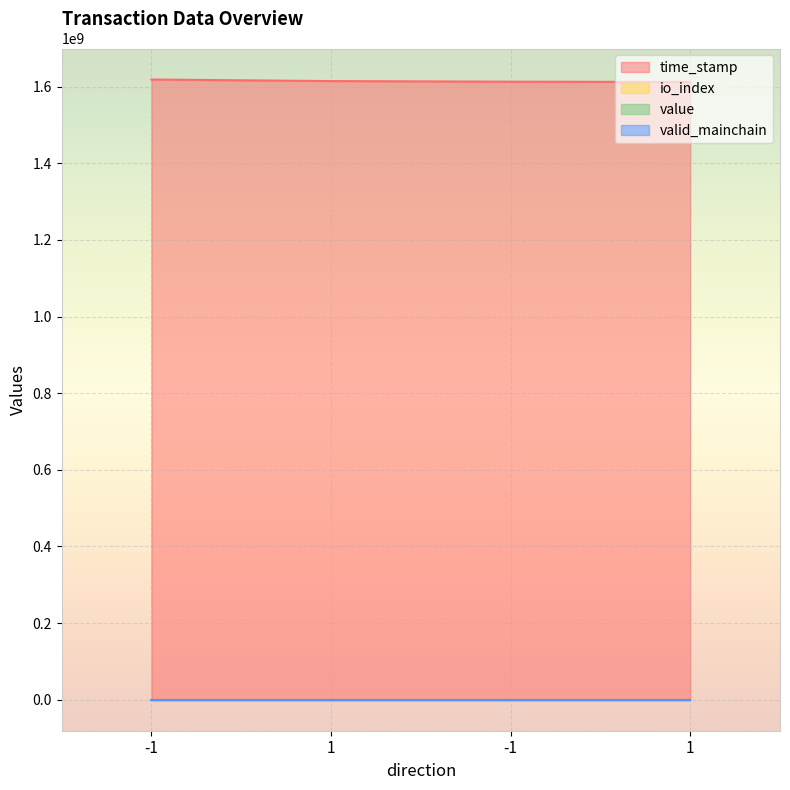

What is the total value across all series at -1?

1618720006.7